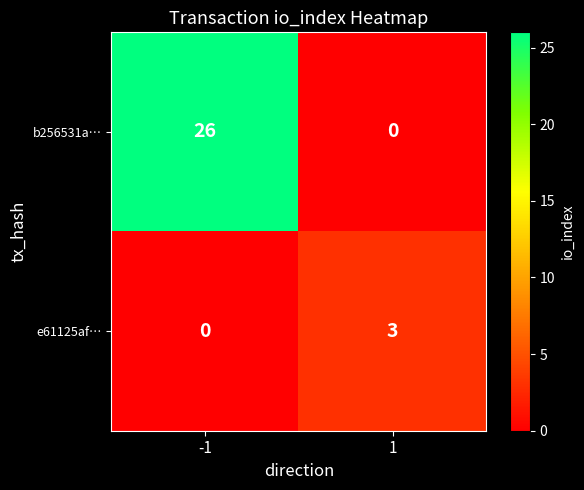

At how many categories does at least one series exceed 13?

1